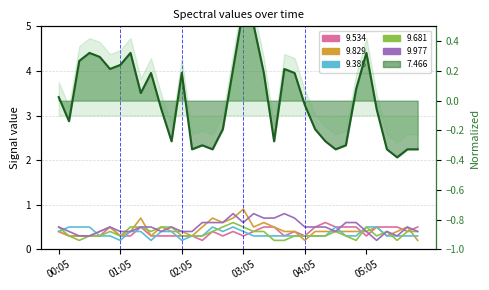

What is the minimum value shown in the chart?

-0.4